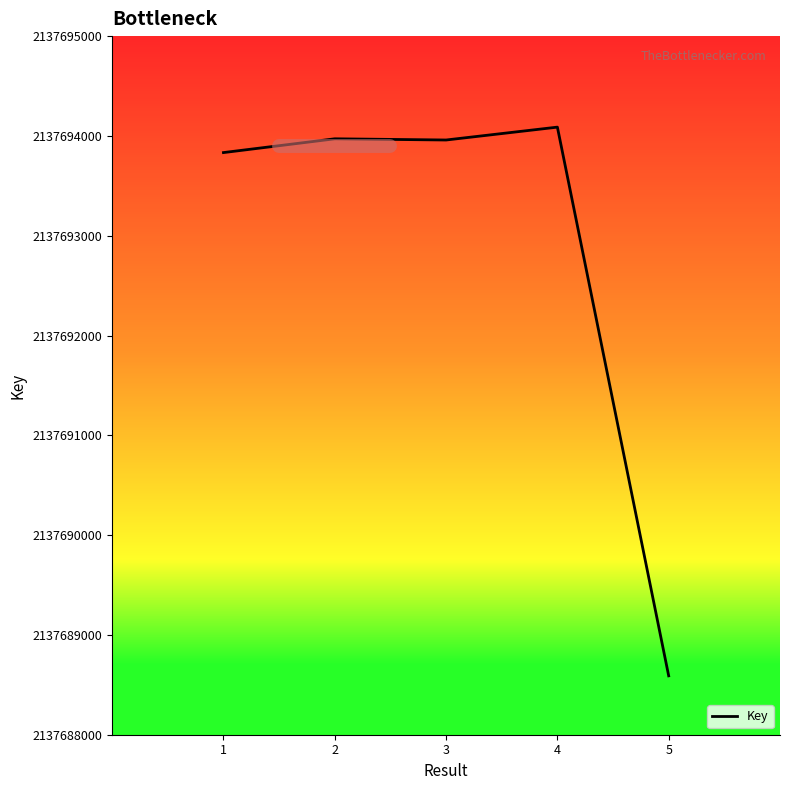

What is the difference between the values at 4 and 3?

129